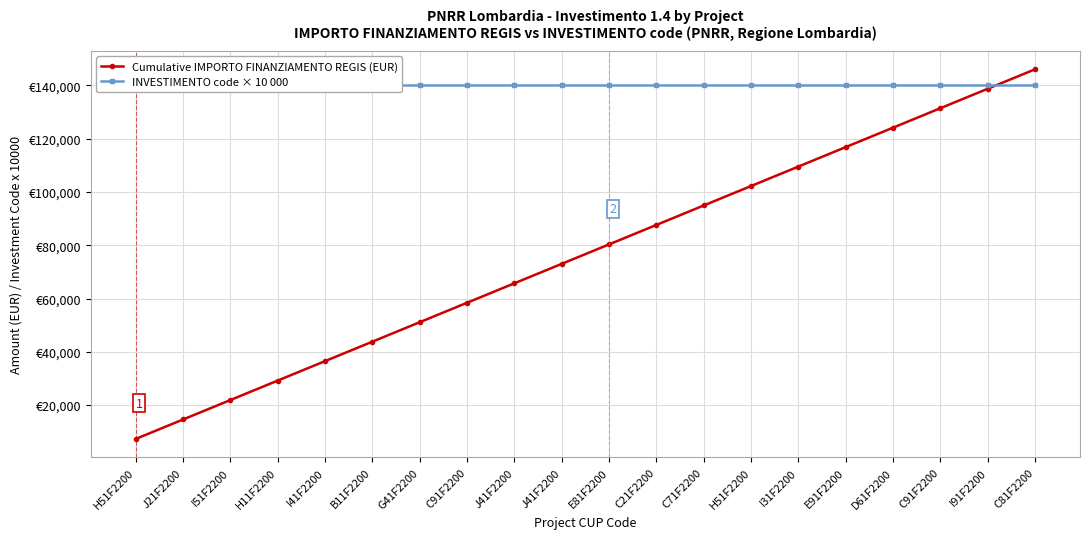

How many lines are shown in the chart?

2